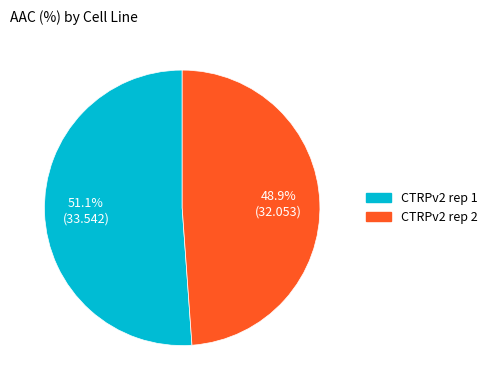

What percentage is NOT represented by CTRPv2 rep 1?

48.9%